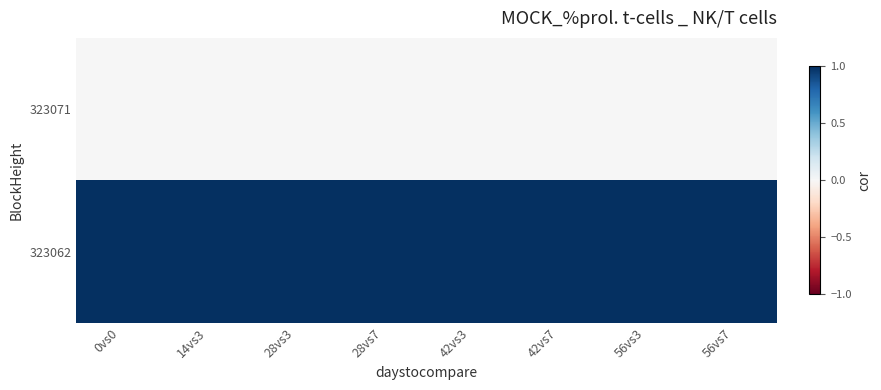

At 28vs3, list the series in order from largest to smallest.

323062, 323071